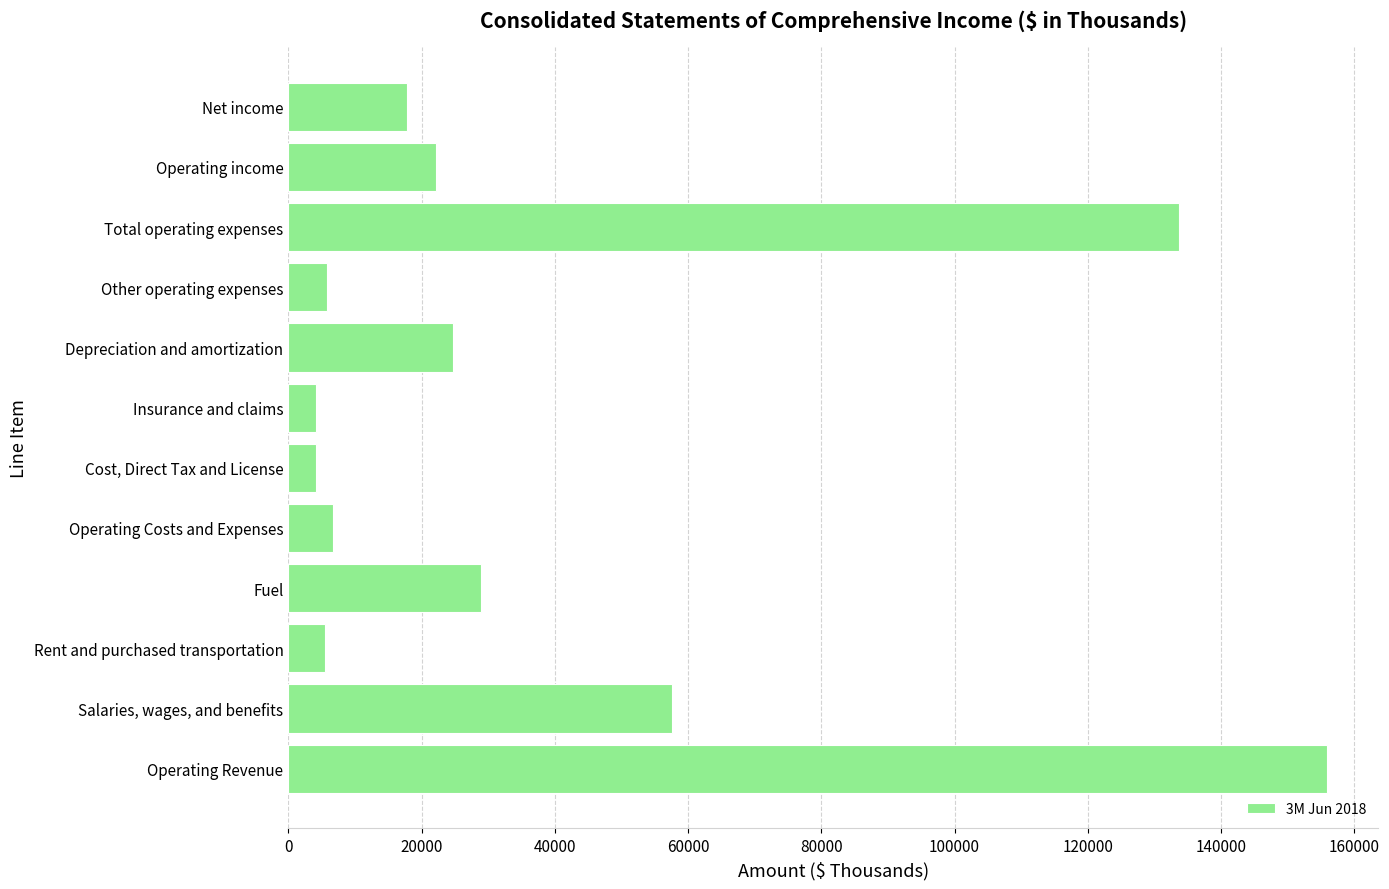

List the labels in order of value, largest first.

Operating Revenue, Total operating expenses, Salaries, wages, and benefits, Fuel, Depreciation and amortization, Operating income, Net income, Operating Costs and Expenses, Other operating expenses, Rent and purchased transportation, Insurance and claims, Cost, Direct Tax and License